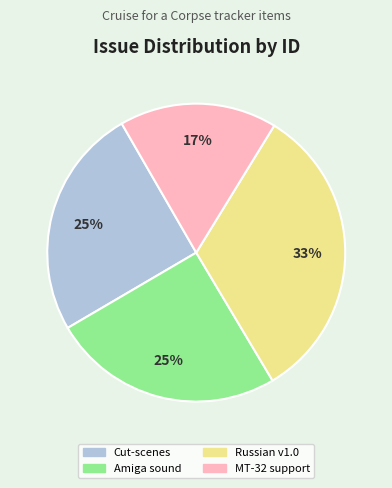

Is there any slice that represents more than half of the pie?

No